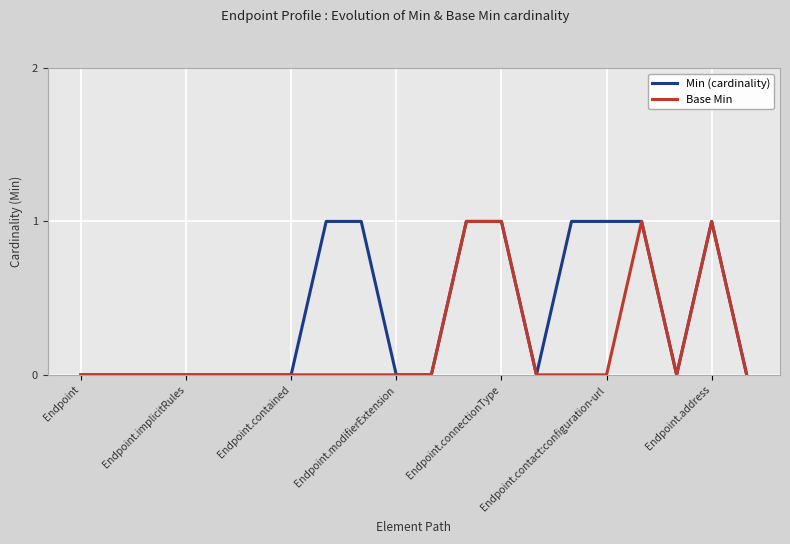

Count the number of categories in the chart.

20